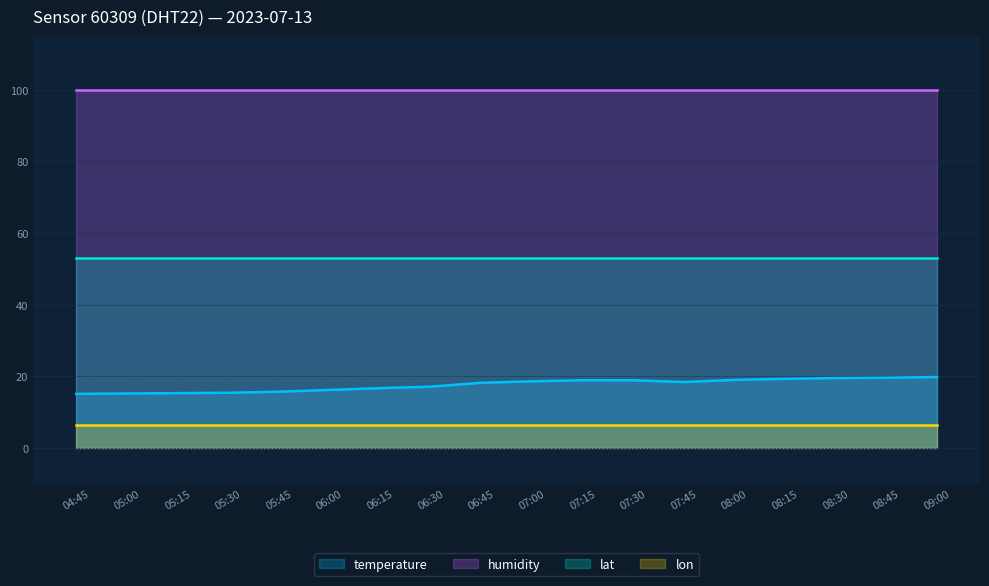

Where is the first local minimum for temperature?

07:45